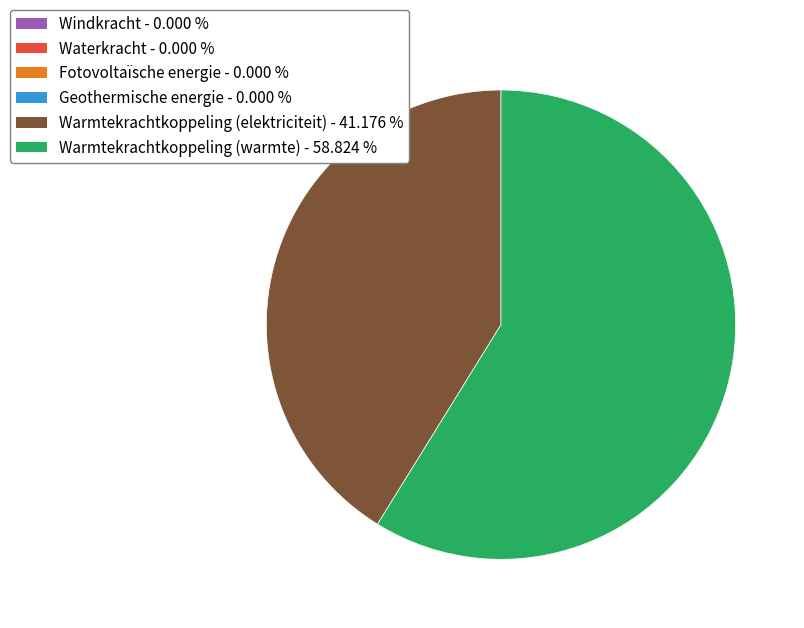

Is there a majority slice in this chart?

Yes